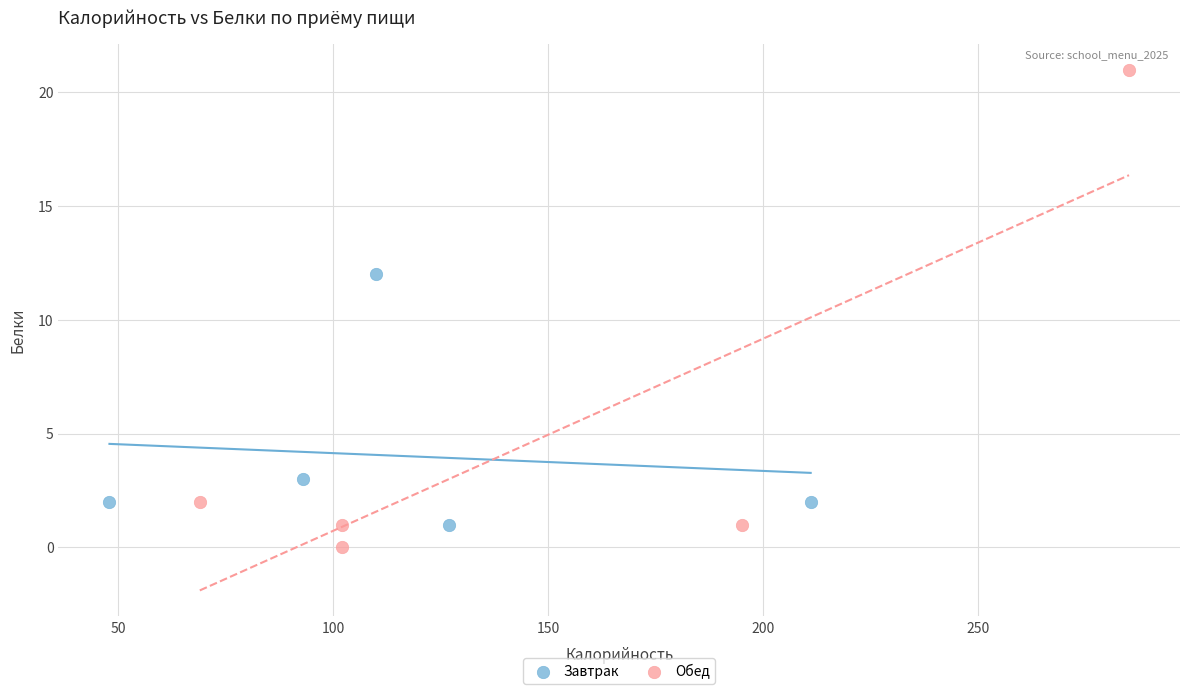

Which series has the largest Y range (max minus min)?

Обед